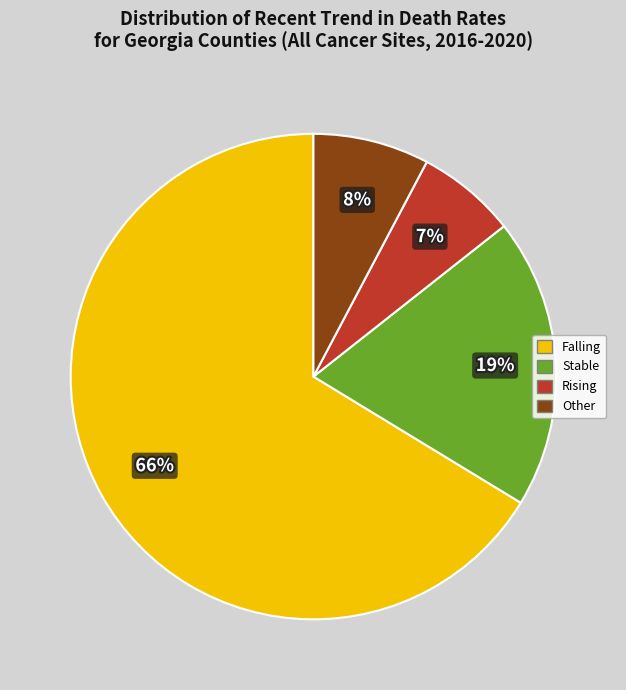

Is there a majority slice in this chart?

Yes